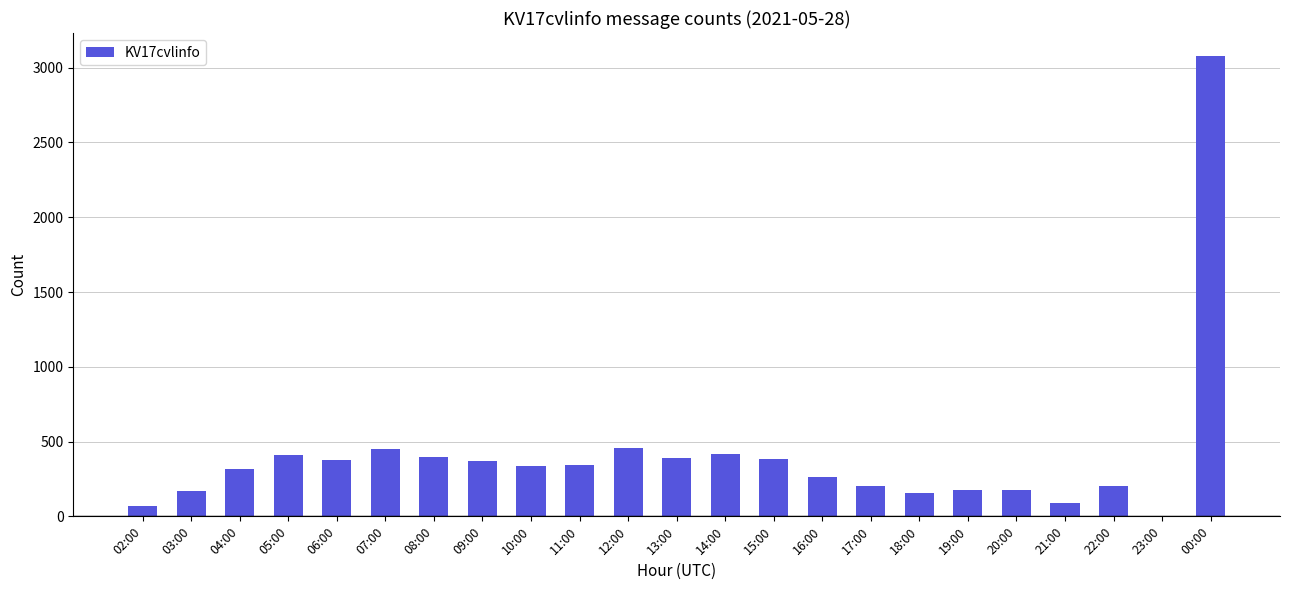

True or false: the data shows 203 at 04:00.

False